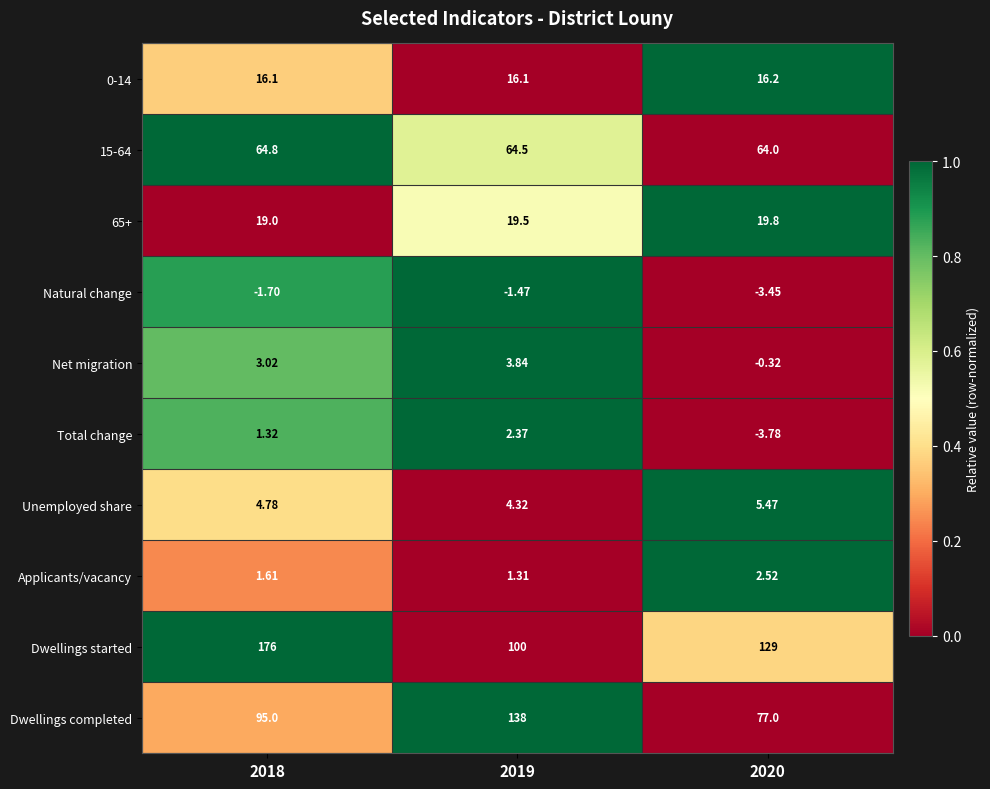

Is the value of 15-64 at 2020 greater than the value of Unemployed share at 2020?

Yes